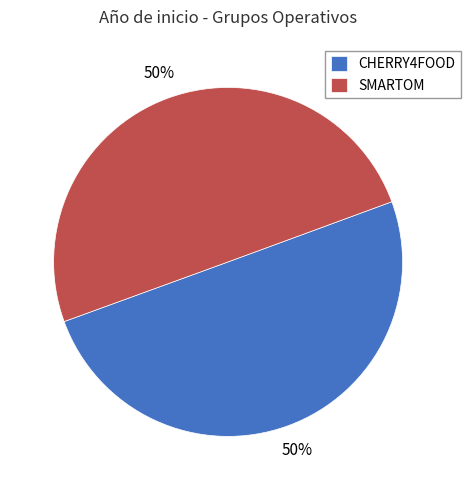

Combined, do SMARTOM and CHERRY4FOOD account for over 50%?

Yes